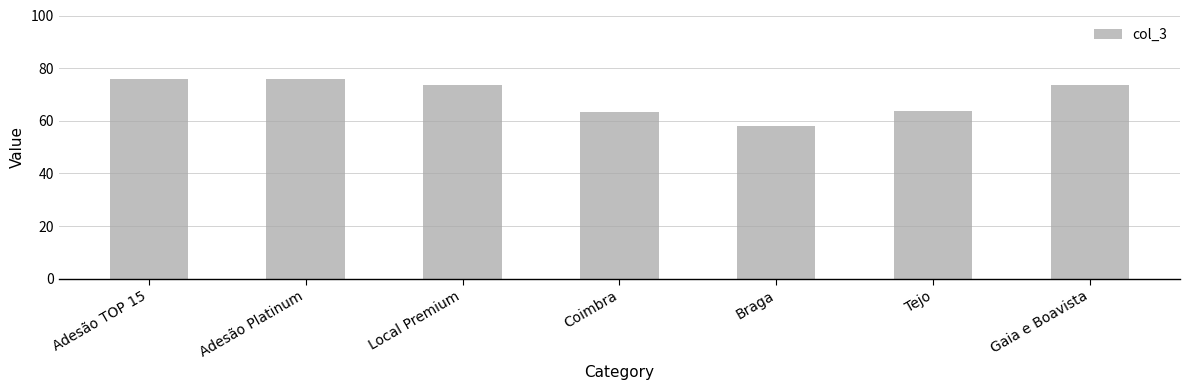

What is the difference between the values at Coimbra and Gaia e Boavista?

10.2